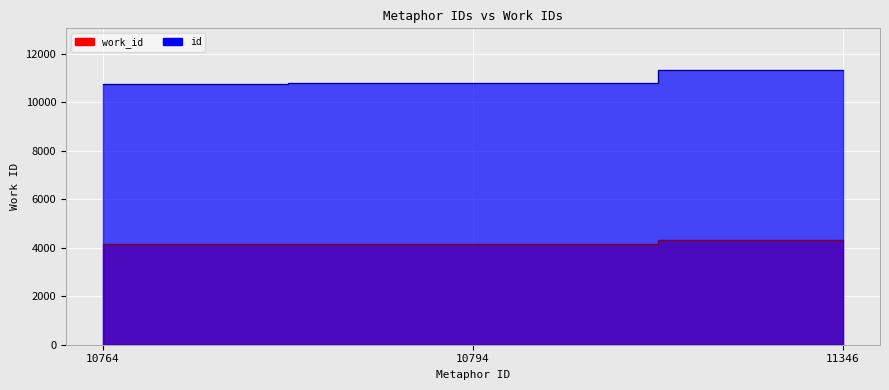

How many data points in id are above 10794?

1